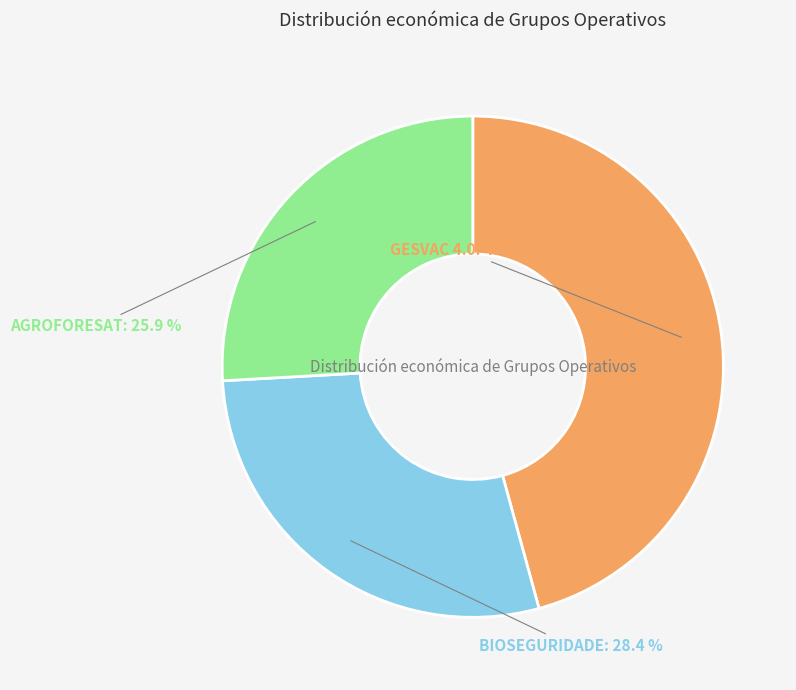

Does AGROFORESAT represent more than half of the total?

No